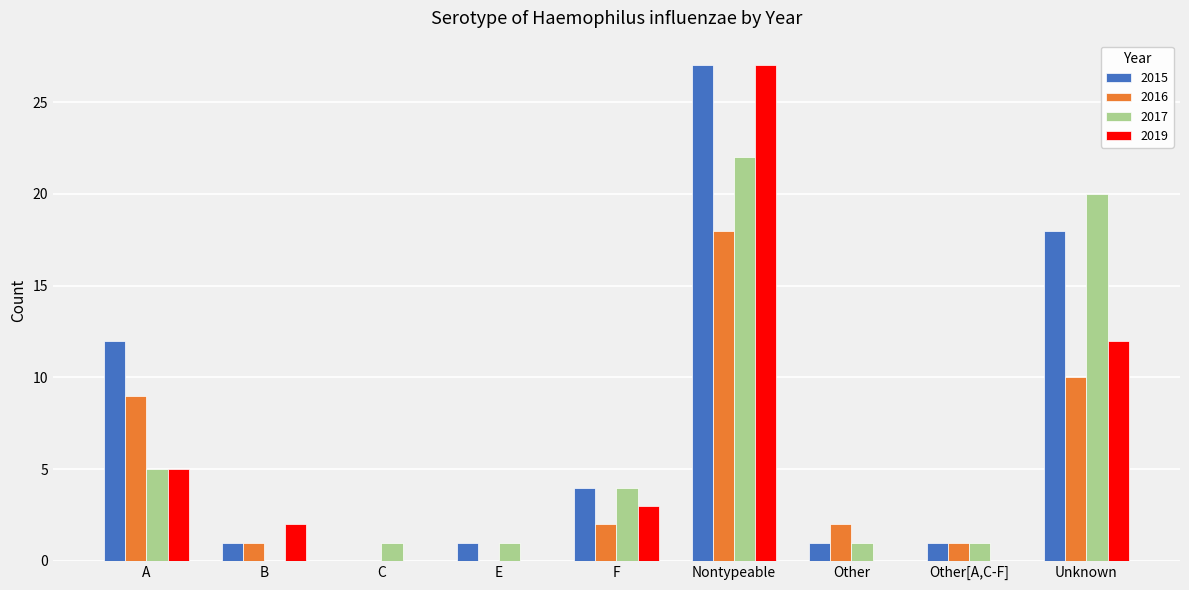

Count the number of categories in the chart.

9